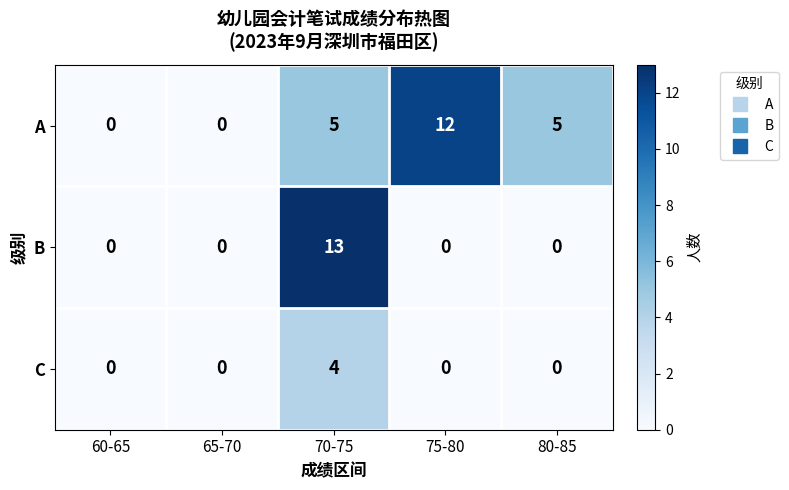

Count the A values in the range 0 to 5.

4